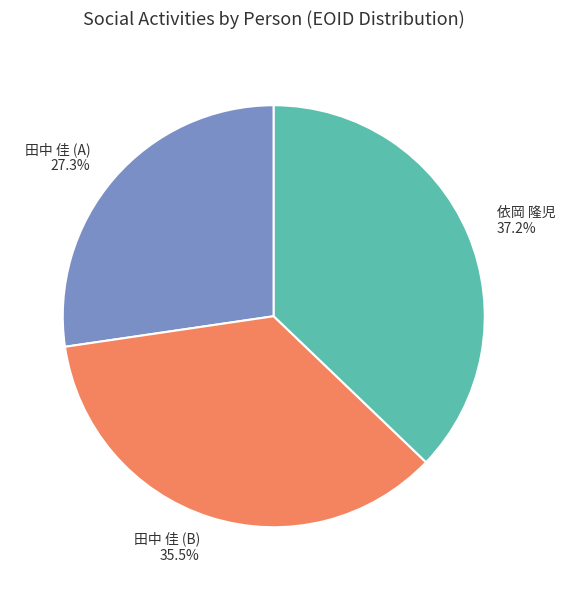

How many slices are in this pie chart?

3